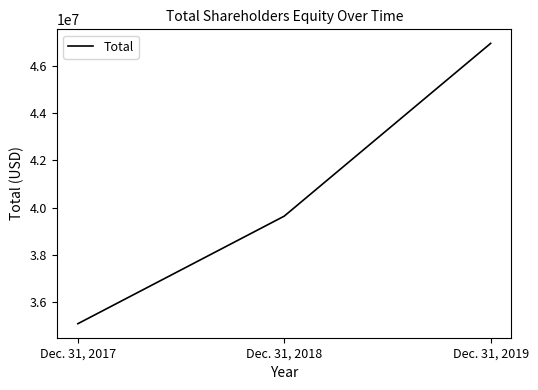

Which has a higher value, Dec. 31, 2017 or Dec. 31, 2019?

Dec. 31, 2019